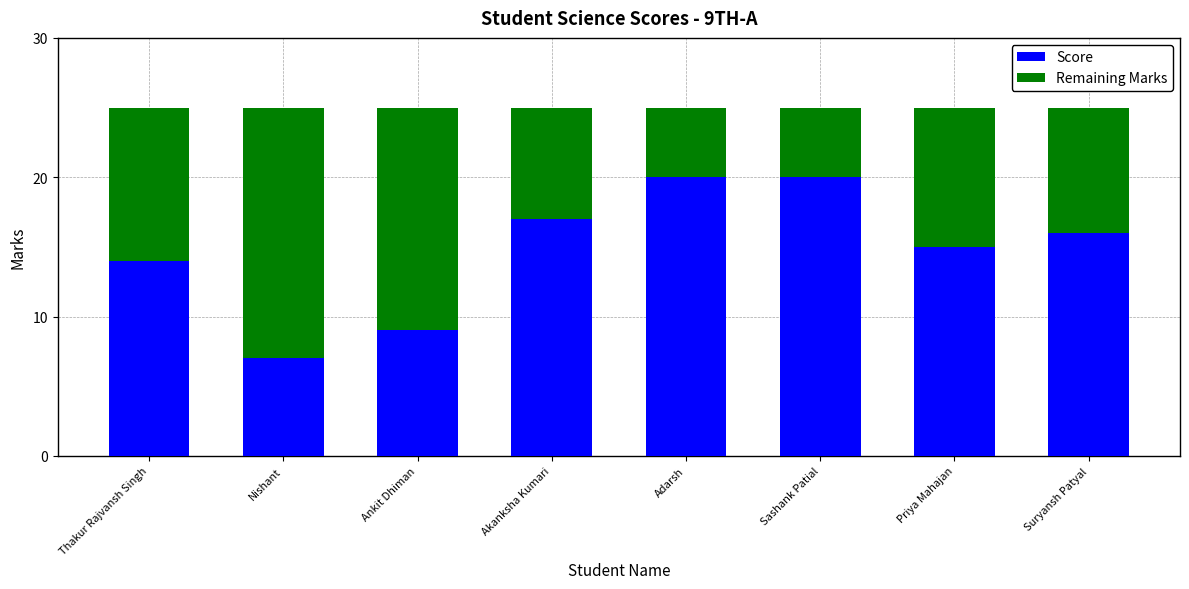

What is the sum of all Score values?

118